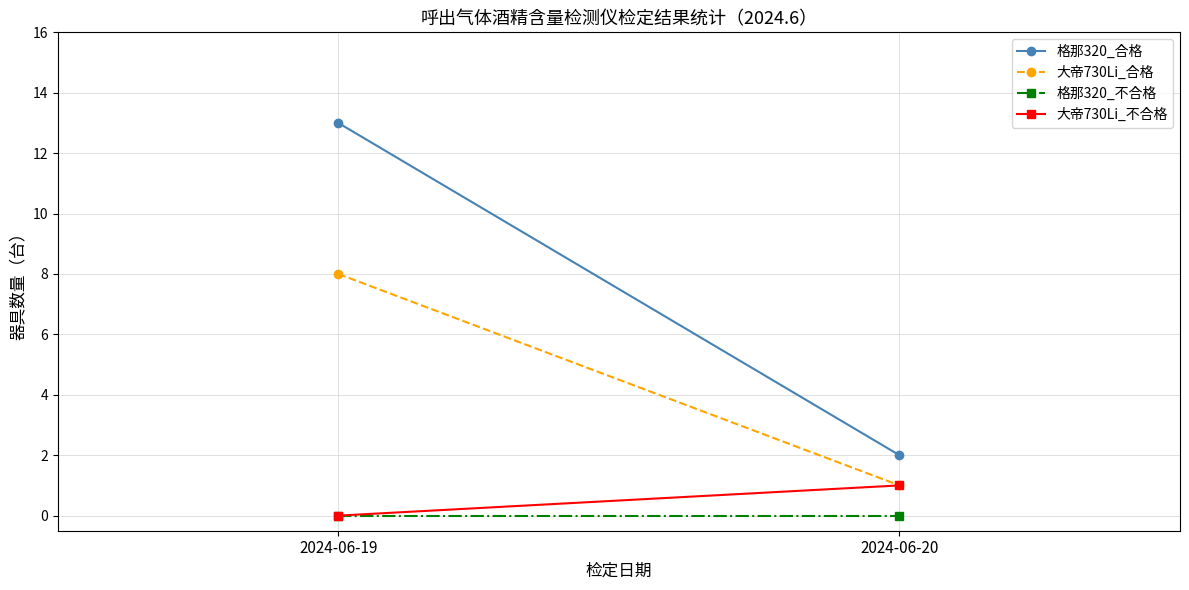

Which series has the largest range (max minus min)?

格那320_合格